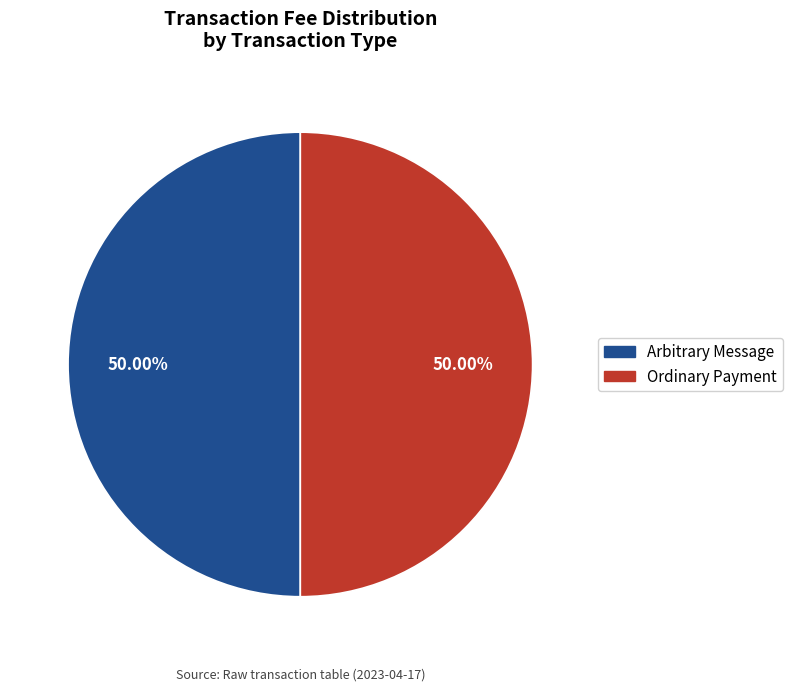

To the nearest percent, what is the difference between the largest and smallest slice percentages?

0%